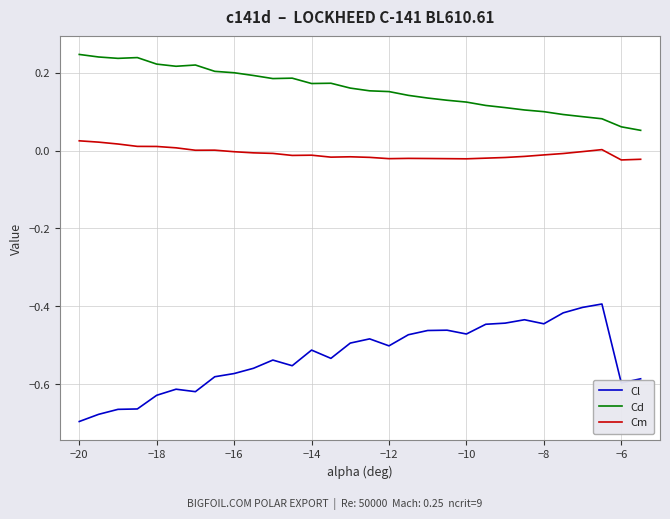

What are all the series names shown in the legend?

Cl, Cd, Cm